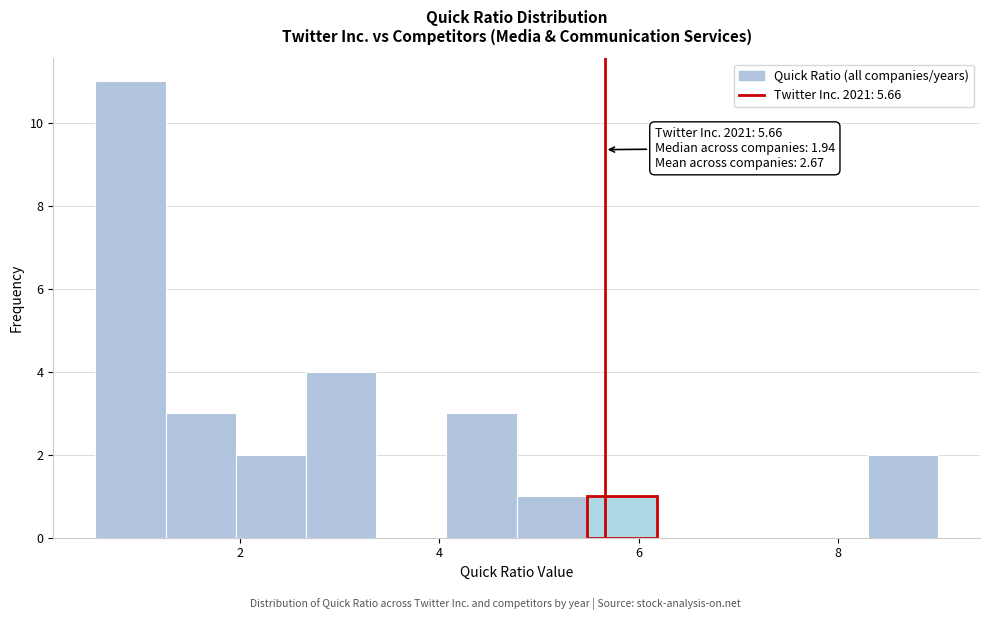

Read against the x-axis, roughly where is the centre of the tallest bar?

1.0